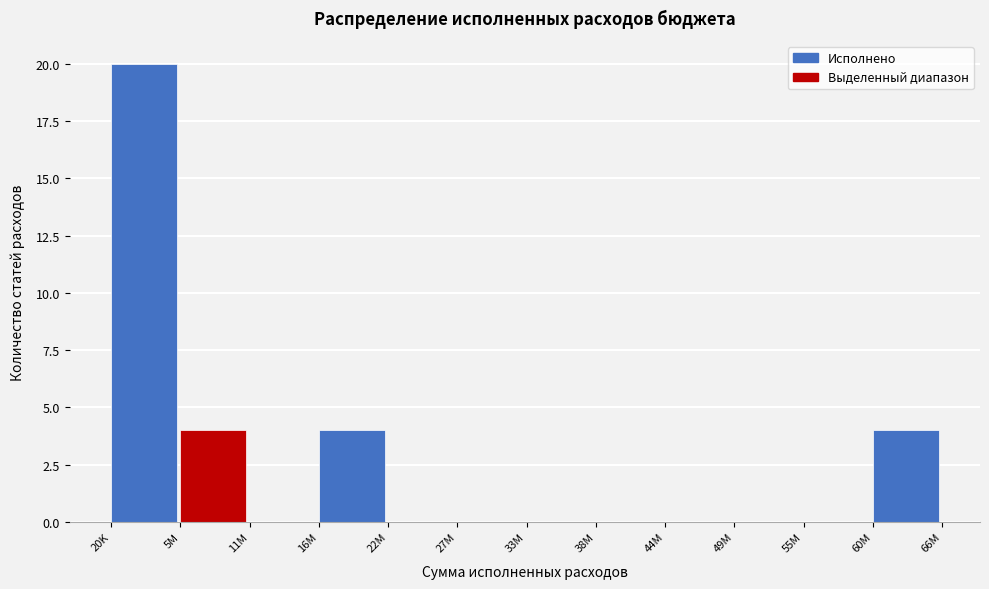

Reading left to right, what are all the values shown in this chart?

20K=20	5M=4	11M=0	16M=4	22M=0	27M=0	33M=0	38M=0	44M=0	49M=0	55M=0	60M=4